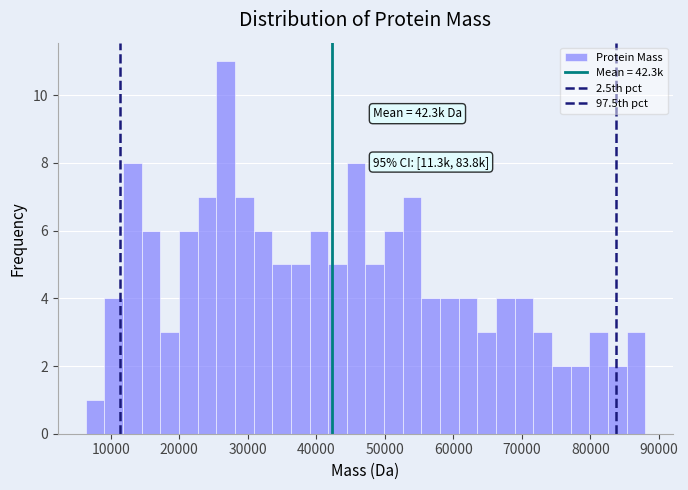

Around what value on the x-axis is the tallest bar? Give the approximate position of its centre, as read against the axis.

27000